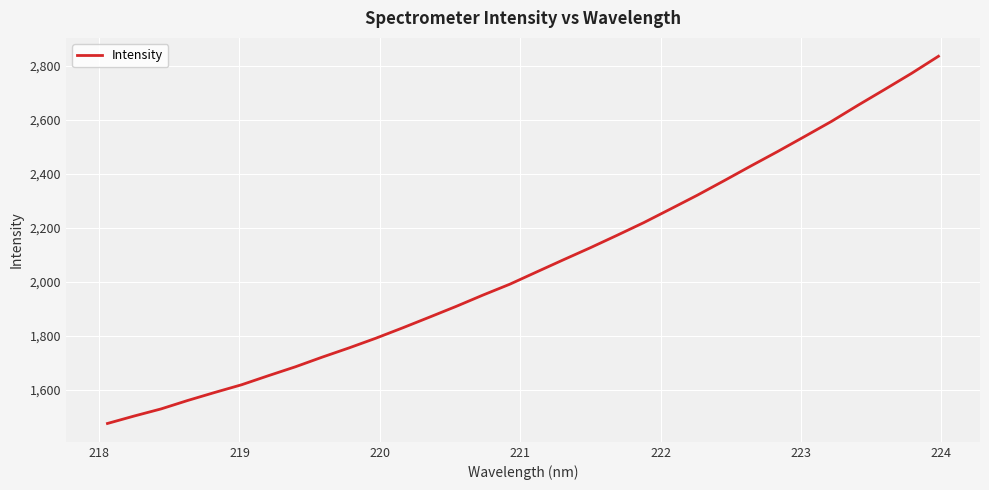

What is the smallest value displayed?

1475.2